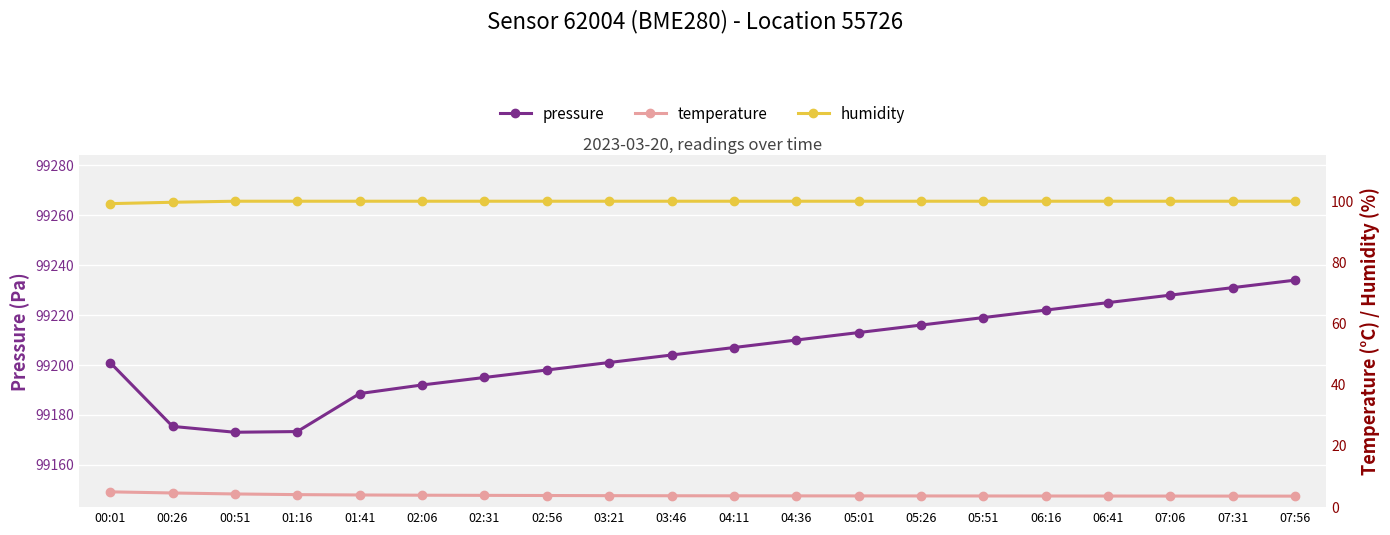

True or false: temperature and pressure cross at least once.

False